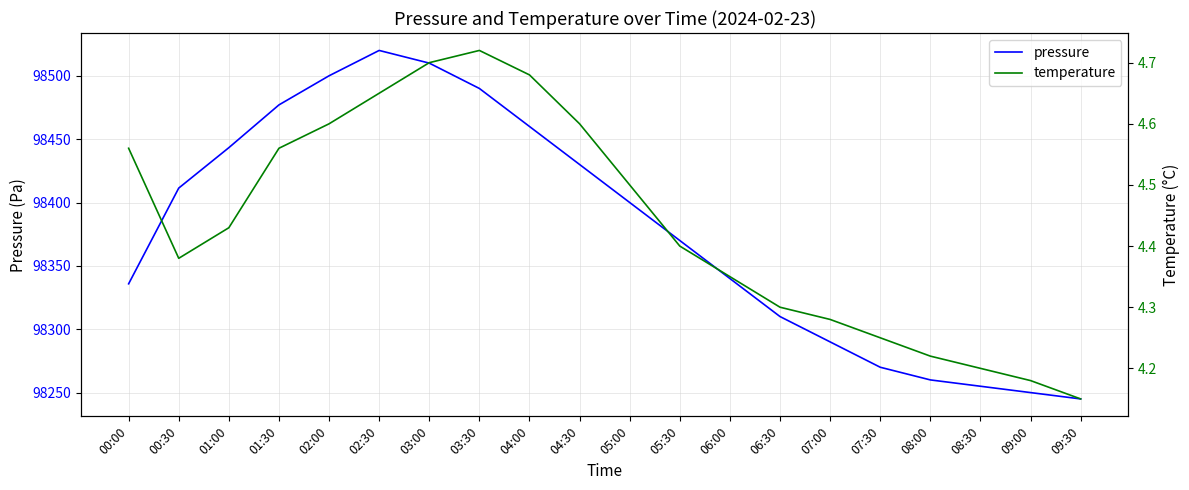

Rank the series by their average value, from lowest to highest.

temperature, pressure